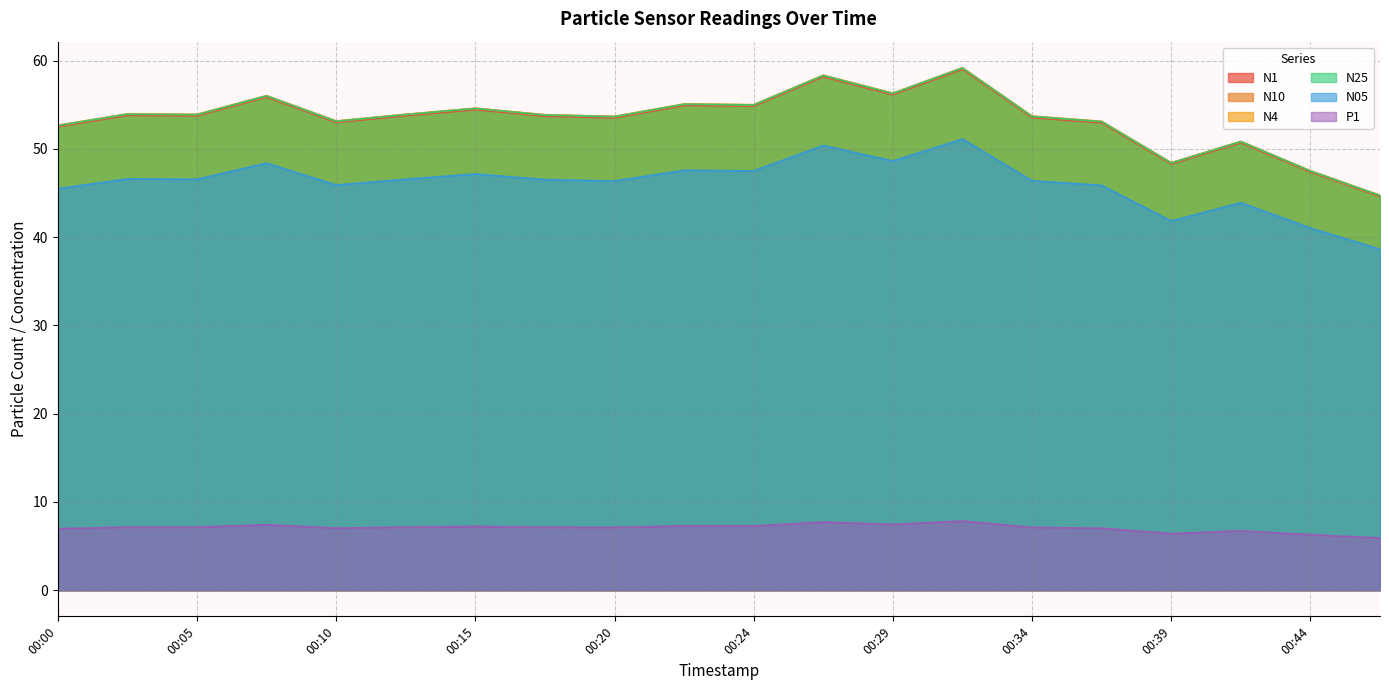

True or false: N25 and P1 intersect in this chart.

False